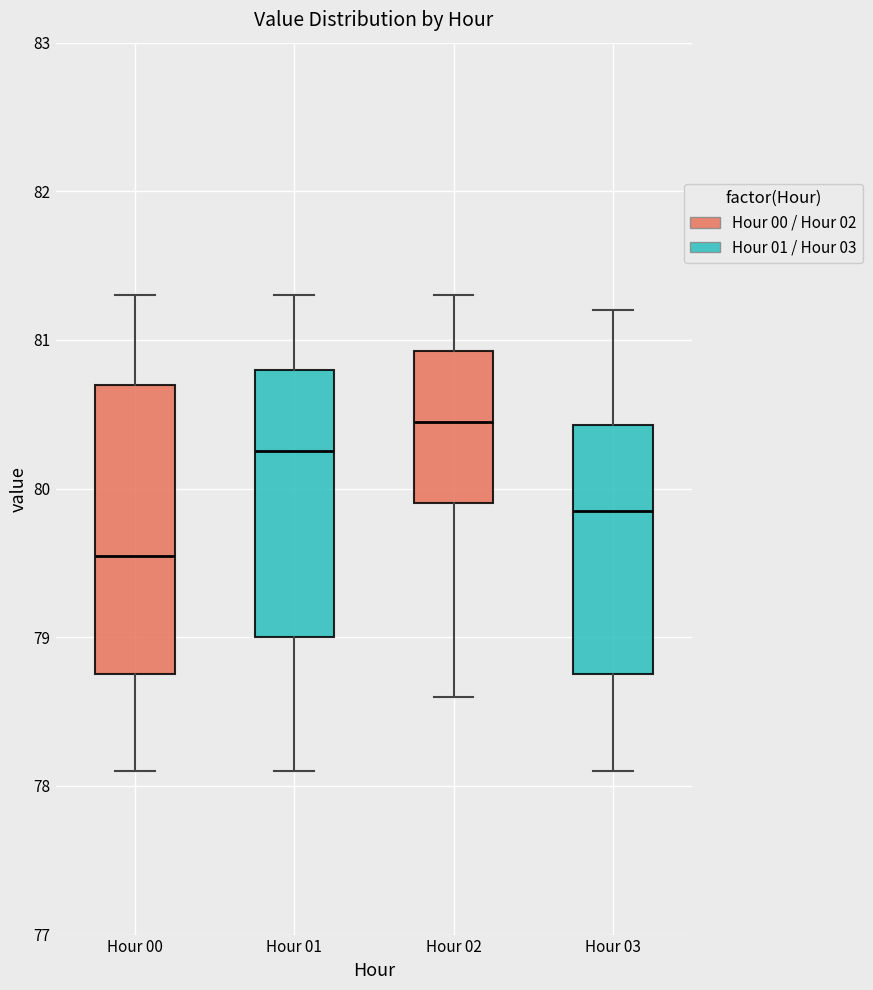

Which box is the tallest, from its lower edge to its upper edge?

Hour 00